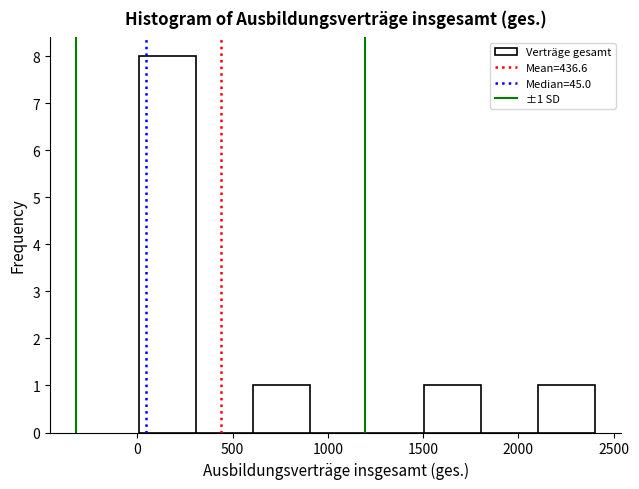

Over which range of the x-axis is the bar tallest?

0 to 300